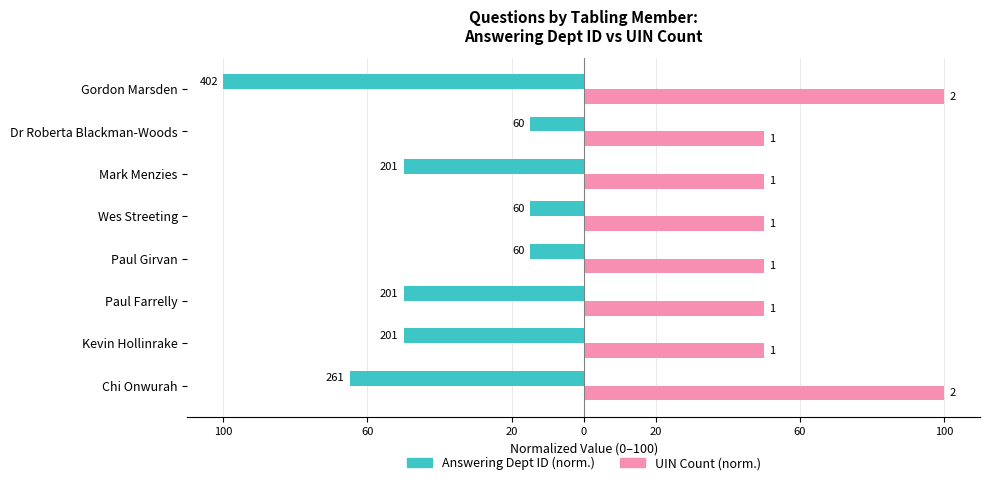

Reading left to right, list all the values displayed in this chart.

Answering Dept ID (norm.): -64.9	-50.0	-50.0	-14.9	-14.9	-50.0	-14.9	-100.0
UIN Count (norm.): 100.0	50.0	50.0	50.0	50.0	50.0	50.0	100.0